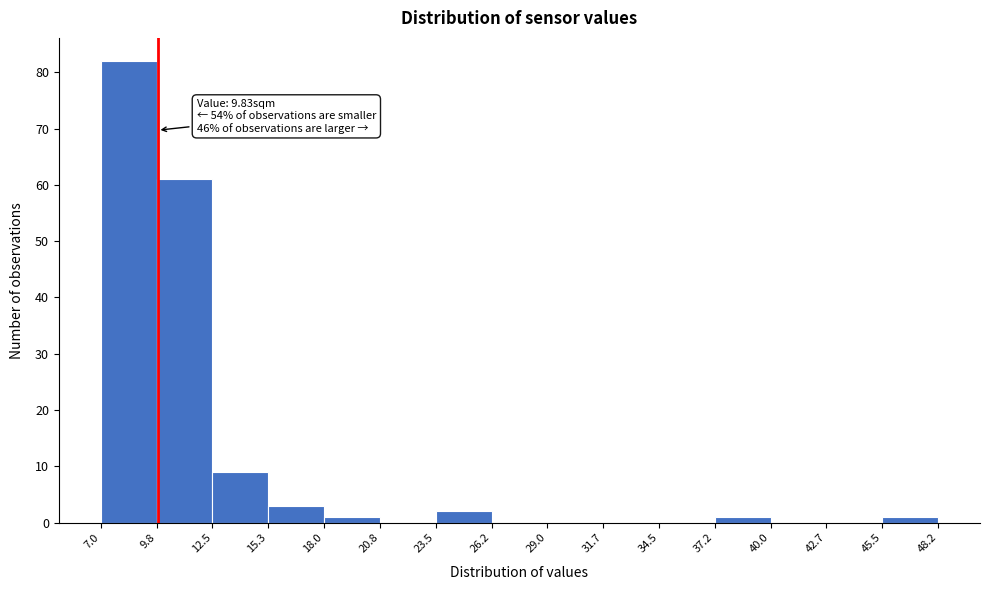

Which range on the x-axis has the tallest bar?

7.0 to 9.8